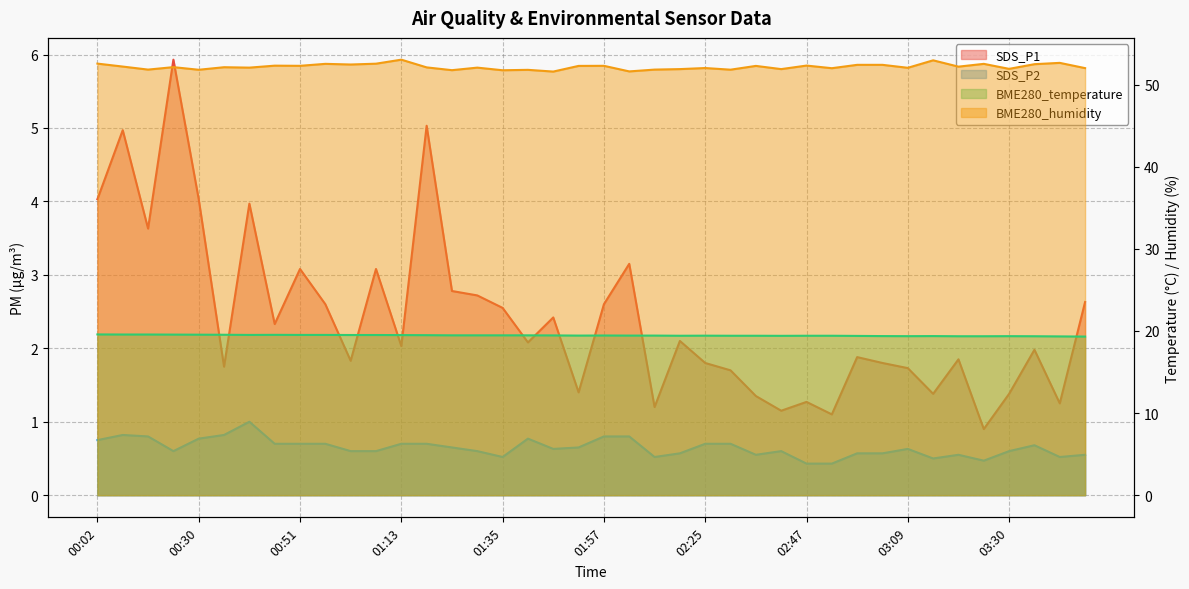

Which category has the highest value in the SDS_P2 series?

00:40